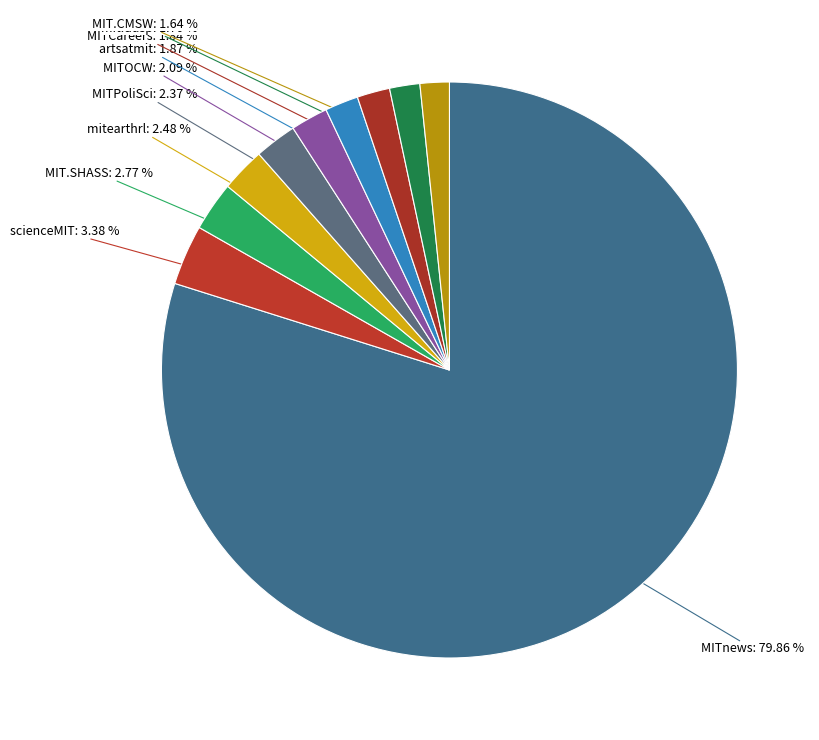

Count the number of slices in the pie.

10